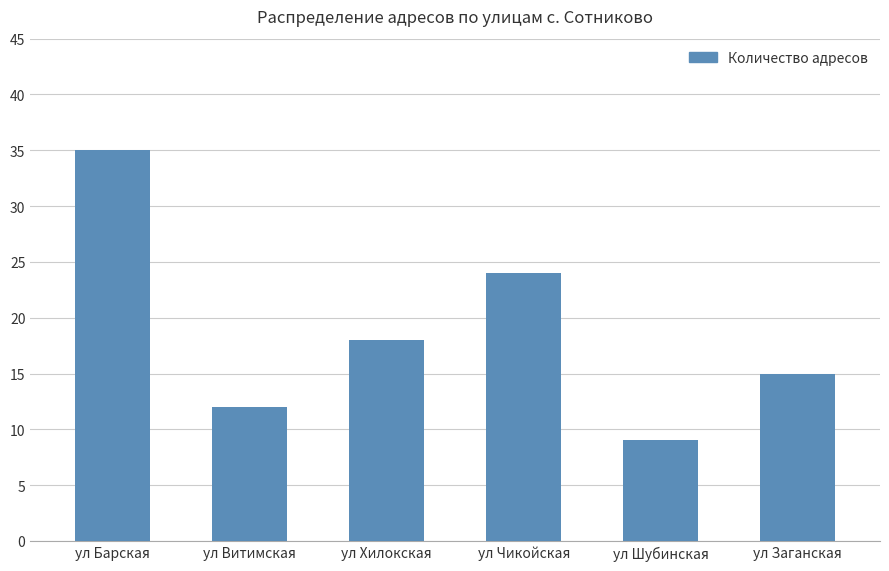

Count the values in the range 12 to 24.

4